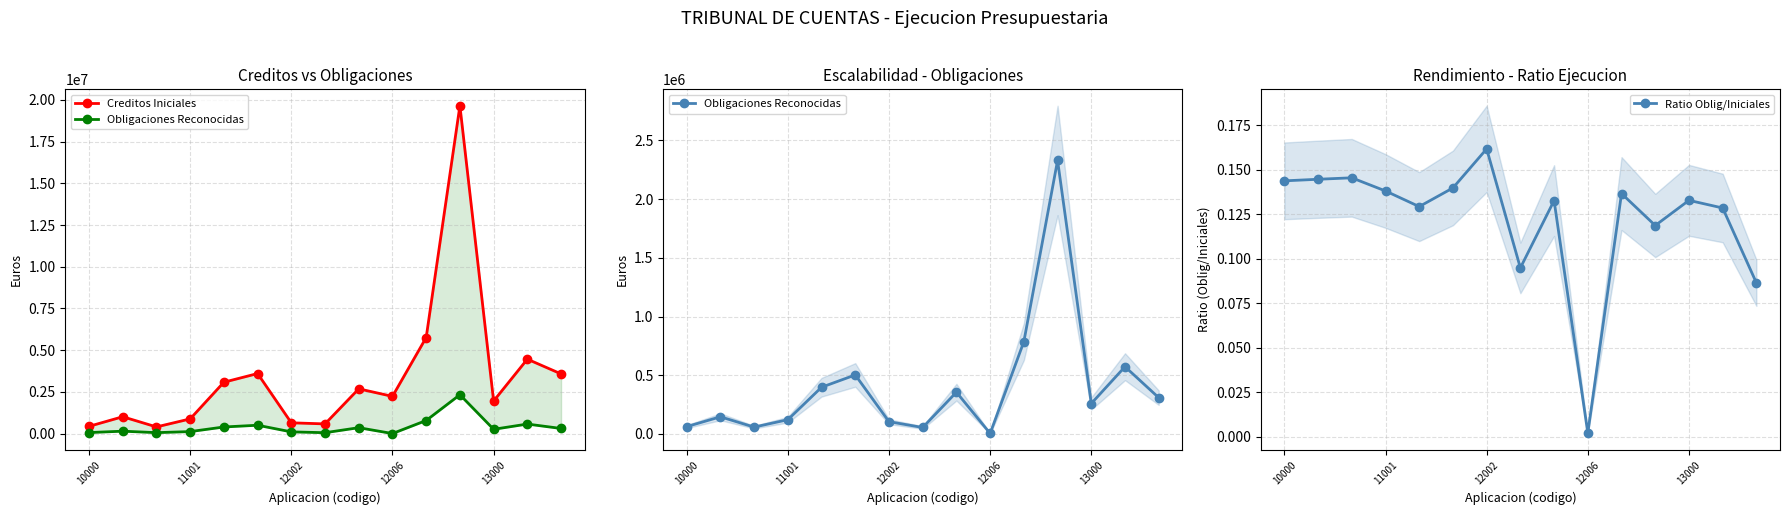

At which category is the sum across all series the highest?

11